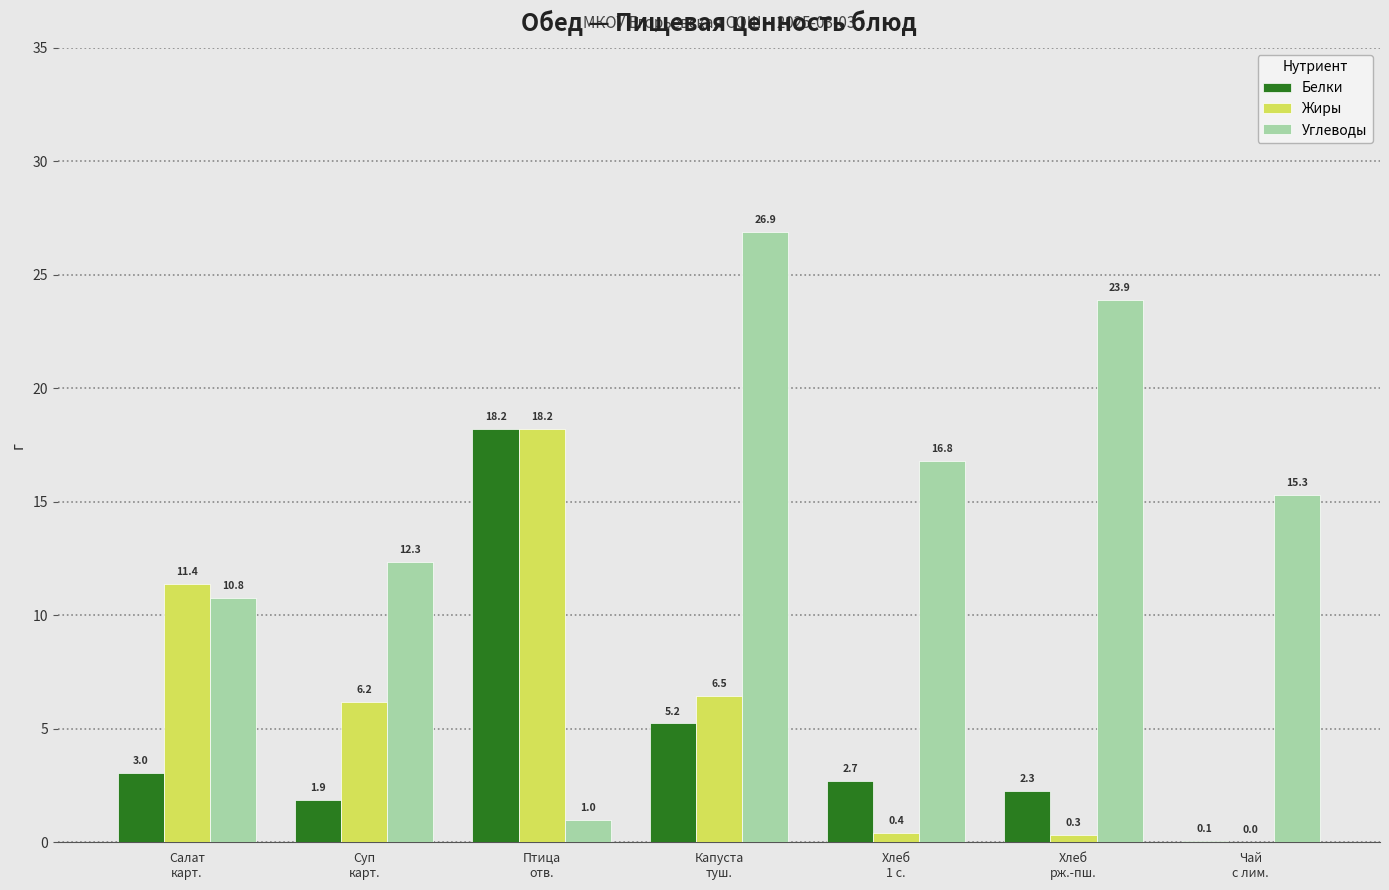

What is the sum of all Жиры values?

43.0